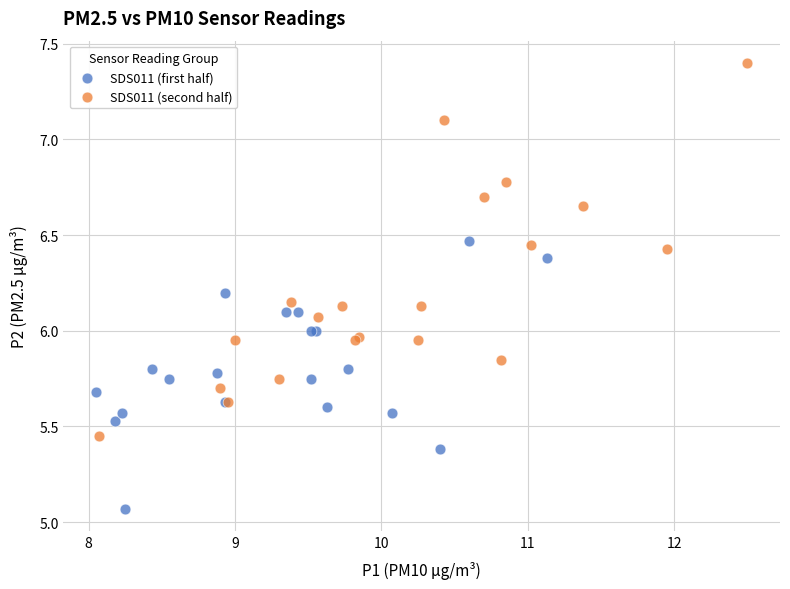

Which series has the widest spread of Y values?

SDS011 (second half)